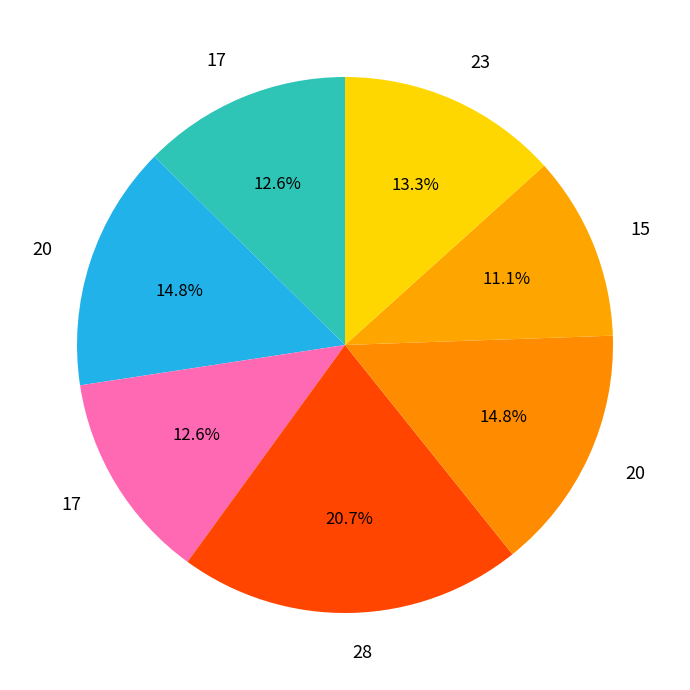

How many slices are in this pie chart?

7